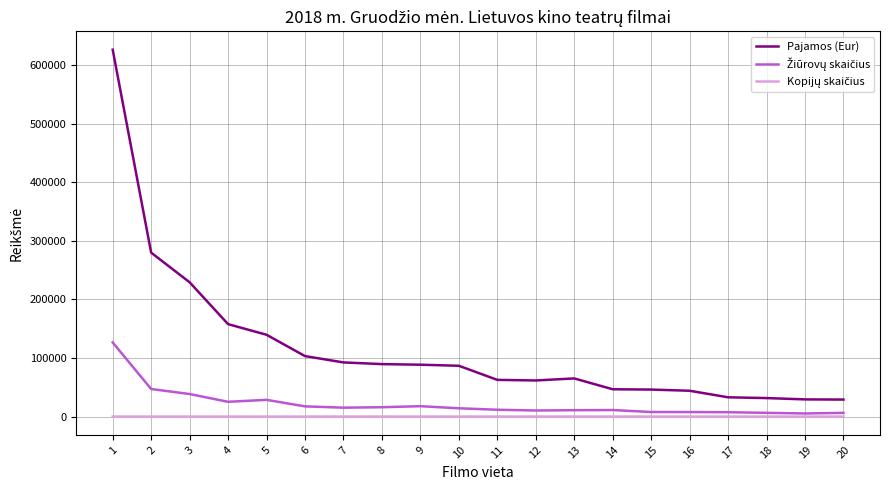

The value of Pajamos (Eur) at 4 is 38950.1. True or false?

False